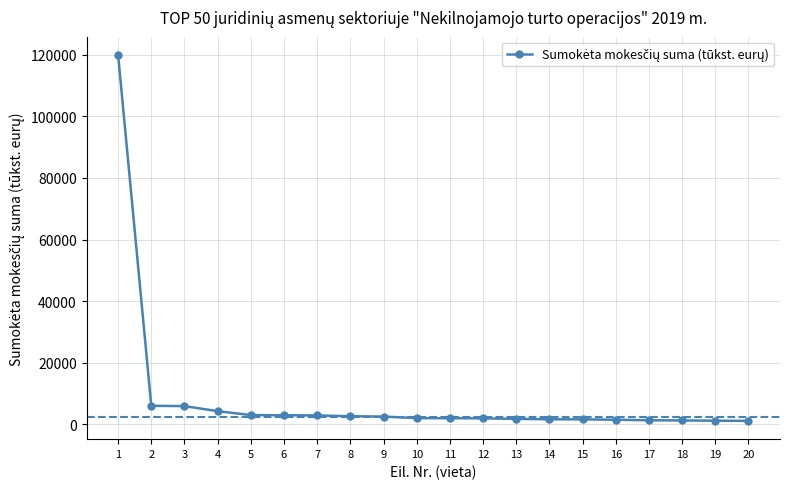

What is the difference between the maximum and second lowest values?

118849